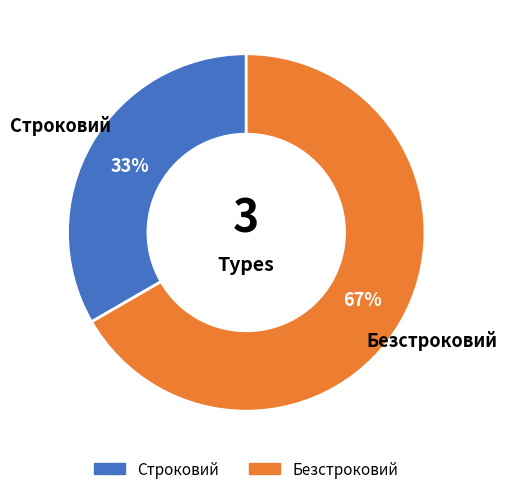

To the nearest percent, what portion does Строковий represent?

33%